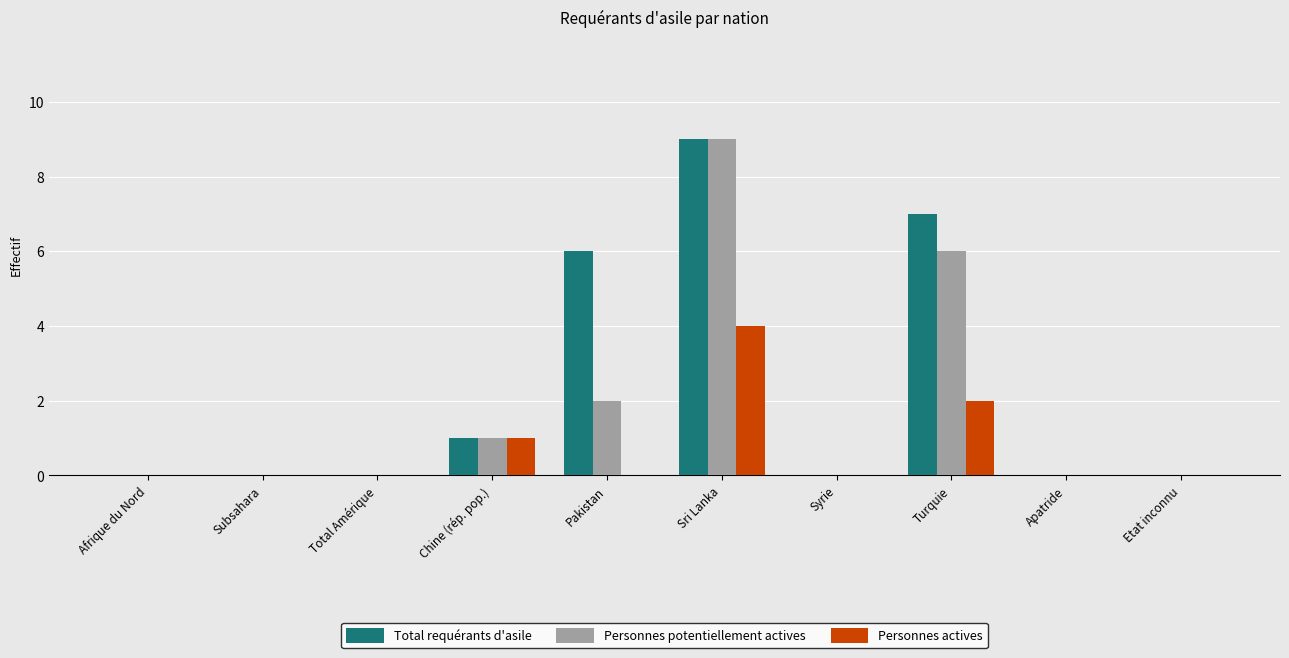

Which series has the largest total across all categories?

Total requérants d'asile